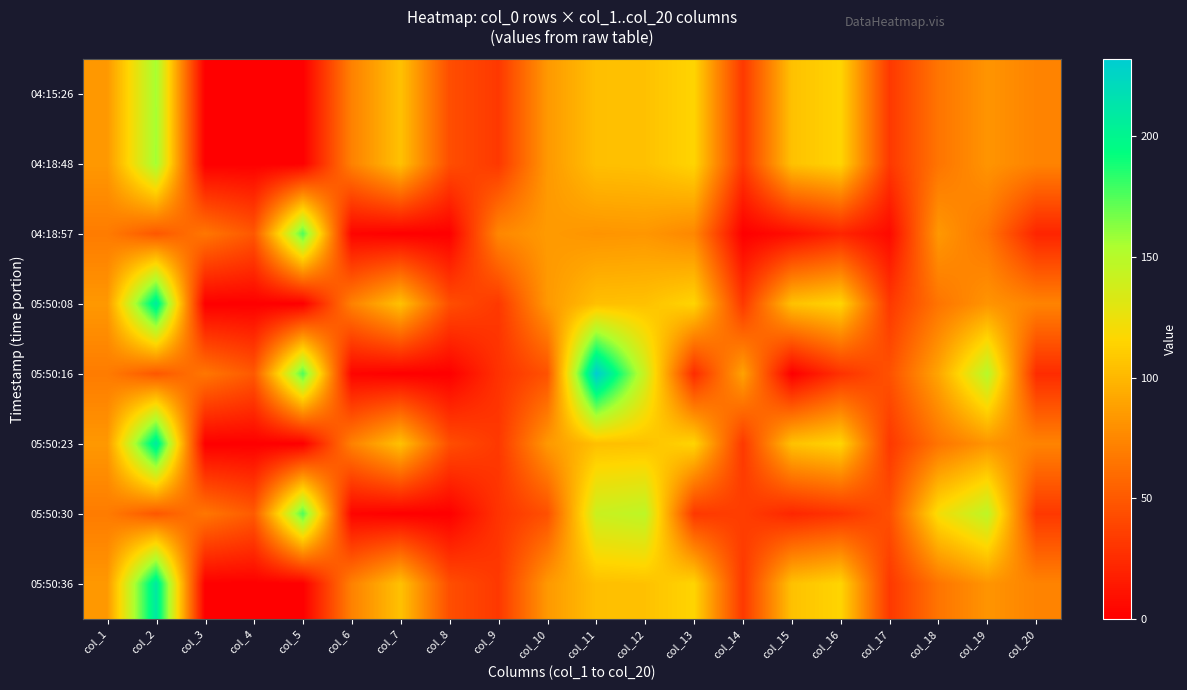

Reading right to left, list all the values displayed in this chart.

04:15:26: col_20=73	col_19=82	col_18=65	col_17=32	col_16=115	col_15=105	col_14=32	col_13=115	col_12=105	col_11=104	col_10=84	col_9=32	col_8=44	col_7=105	col_6=72	col_5=0	col_4=0	col_3=0	col_2=156	col_1=84
04:18:48: col_20=73	col_19=82	col_18=65	col_17=32	col_16=115	col_15=105	col_14=32	col_13=115	col_12=105	col_11=104	col_10=84	col_9=32	col_8=44	col_7=105	col_6=72	col_5=0	col_4=0	col_3=0	col_2=157	col_1=84
04:18:57: col_20=21	col_19=65	col_18=84	col_17=6	col_16=21	col_15=8	col_14=0	col_13=75	col_12=83	col_11=82	col_10=85	col_9=75	col_8=0	col_7=0	col_6=3	col_5=176	col_4=49	col_3=66	col_2=49	col_1=69
05:50:08: col_20=73	col_19=82	col_18=65	col_17=32	col_16=115	col_15=105	col_14=32	col_13=115	col_12=105	col_11=104	col_10=84	col_9=32	col_8=44	col_7=105	col_6=72	col_5=0	col_4=0	col_3=0	col_2=208	col_1=84
05:50:16: col_20=25	col_19=150	col_18=91	col_17=46	col_16=28	col_15=0	col_14=89	col_13=25	col_12=141	col_11=232	col_10=46	col_9=28	col_8=0	col_7=0	col_6=3	col_5=176	col_4=50	col_3=66	col_2=49	col_1=69
05:50:23: col_20=73	col_19=82	col_18=65	col_17=32	col_16=115	col_15=105	col_14=32	col_13=115	col_12=105	col_11=104	col_10=84	col_9=32	col_8=44	col_7=105	col_6=72	col_5=0	col_4=0	col_3=0	col_2=209	col_1=84
05:50:30: col_20=32	col_19=147	col_18=121	col_17=45	col_16=29	col_15=22	col_14=35	col_13=32	col_12=147	col_11=141	col_10=45	col_9=29	col_8=0	col_7=0	col_6=3	col_5=176	col_4=51	col_3=66	col_2=49	col_1=69
05:50:36: col_20=73	col_19=82	col_18=65	col_17=32	col_16=115	col_15=105	col_14=32	col_13=115	col_12=105	col_11=104	col_10=84	col_9=32	col_8=44	col_7=105	col_6=72	col_5=0	col_4=0	col_3=0	col_2=210	col_1=84